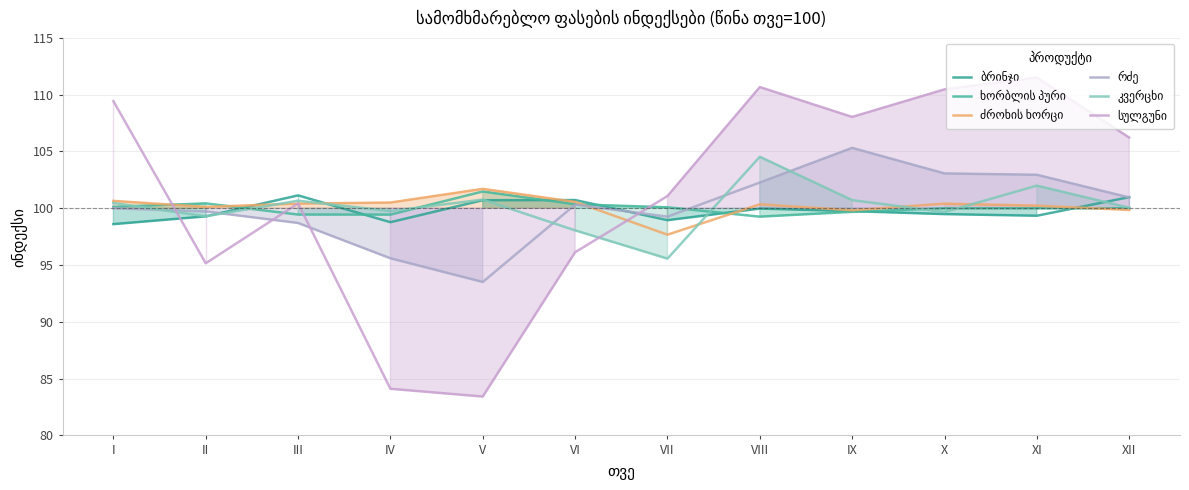

How many data points does each series have?

12